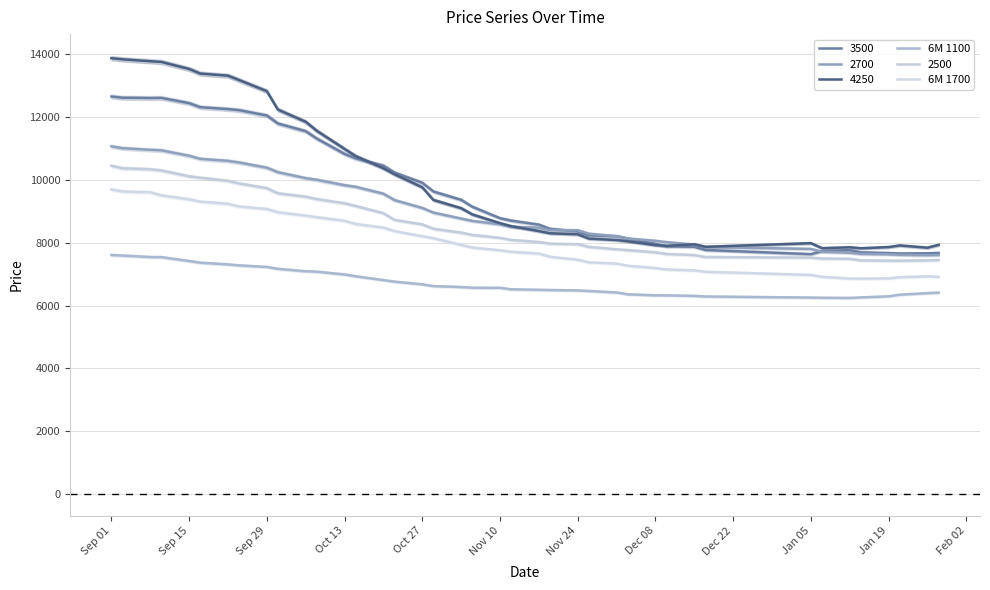

What is the maximum value for 6M 1100?

7610